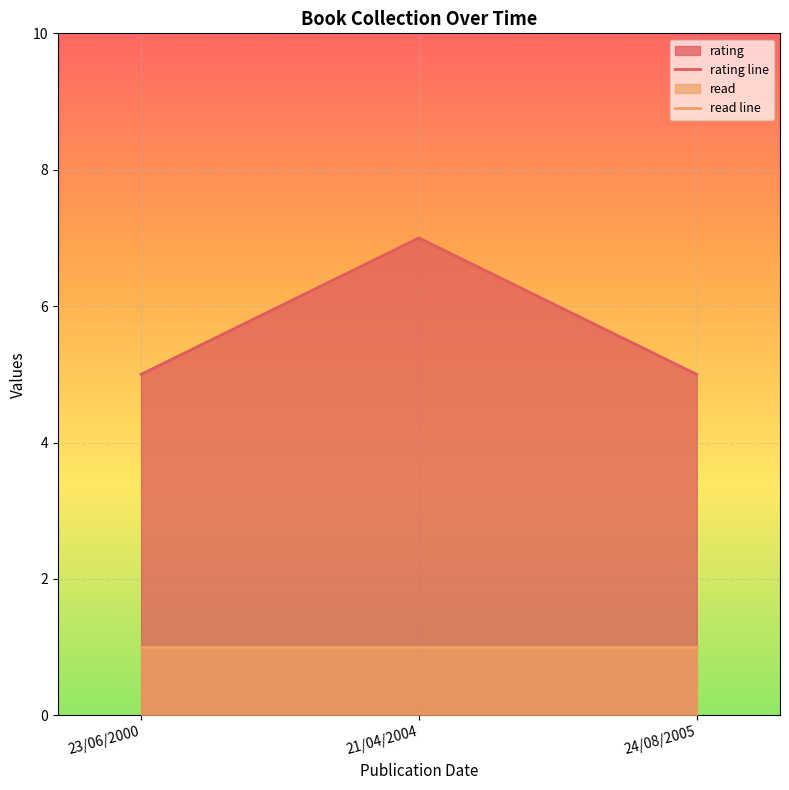

Read the rating line value at 21/04/2004.

7